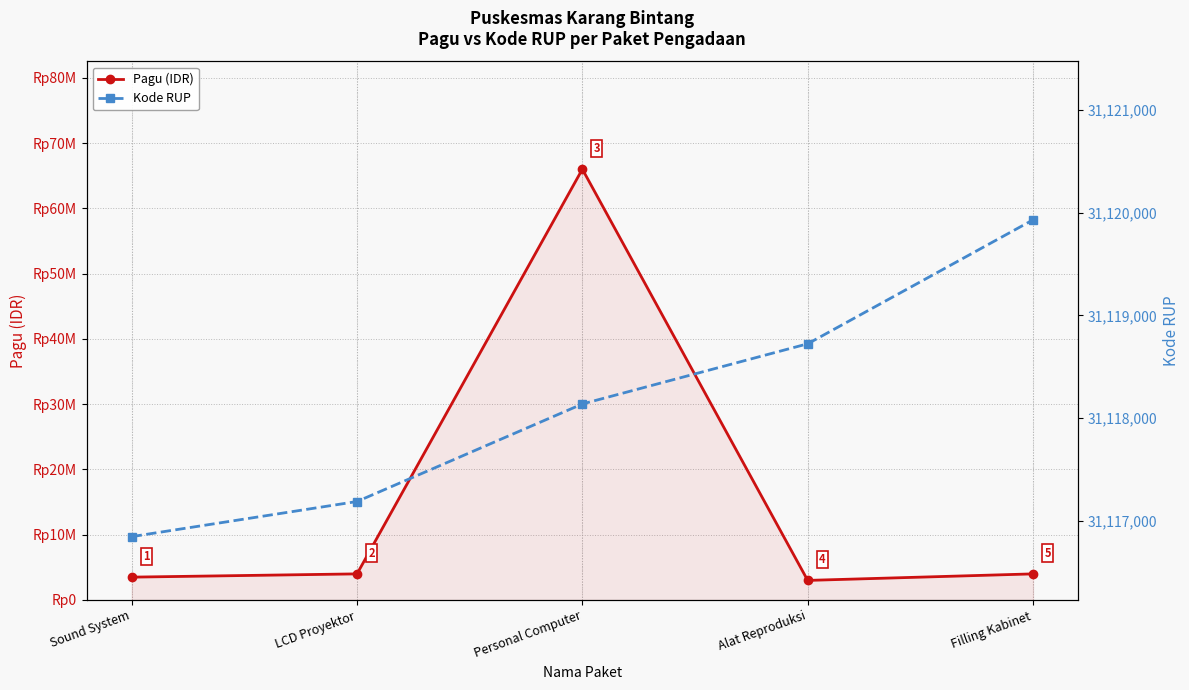

Does the chart display data point markers on the line(s)?

Yes